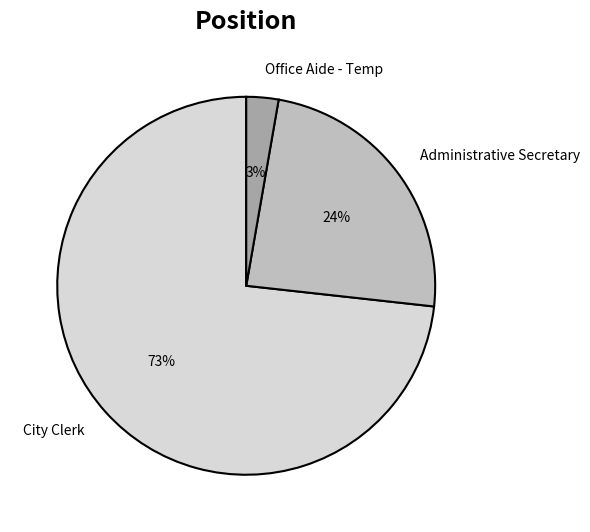

To the nearest percent, what is the difference between the City Clerk and Administrative Secretary slice percentages?

49%